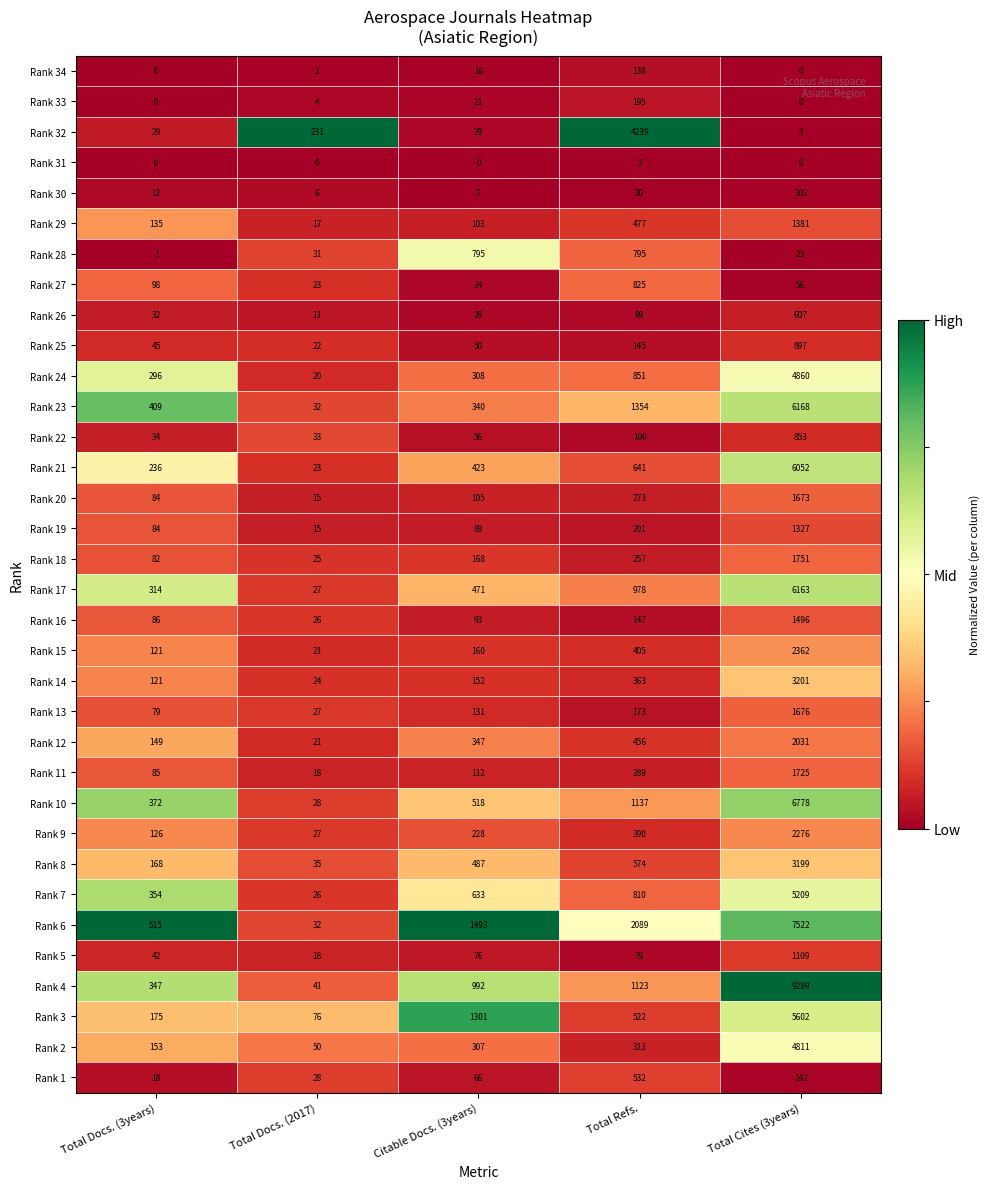

Where is Rank 11 nearest to the value 871?

Total Refs.